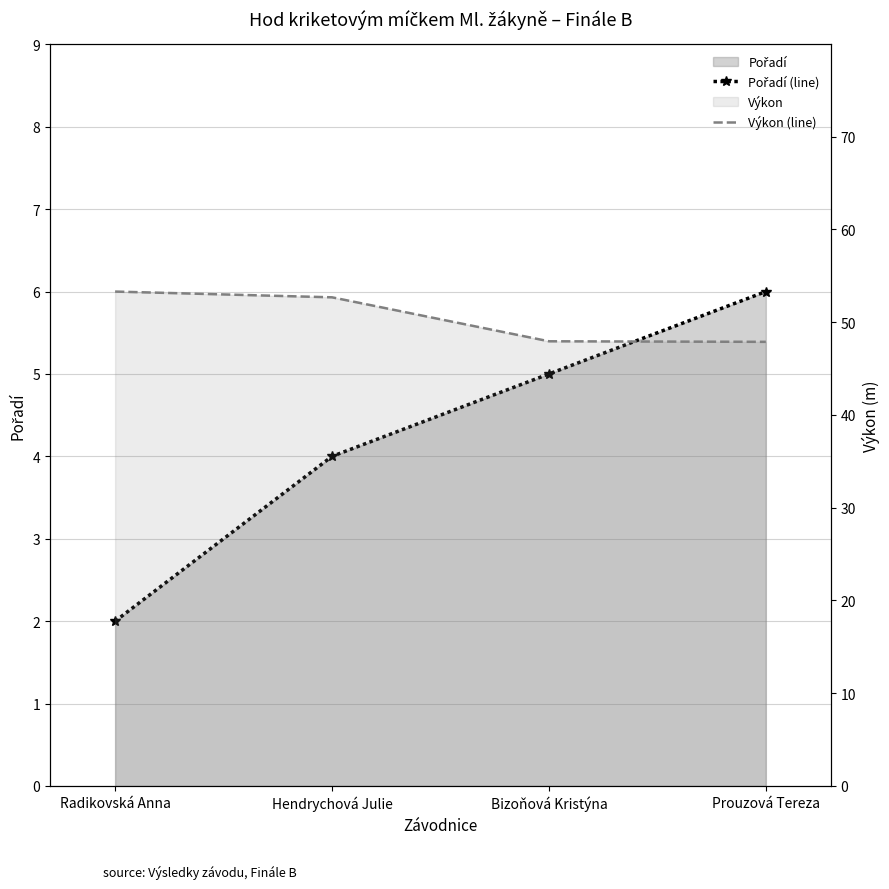

List the labels in order of Pořadí (line) value, largest first.

Prouzová Tereza, Bizoňová Kristýna, Hendrychová Julie, Radikovská Anna